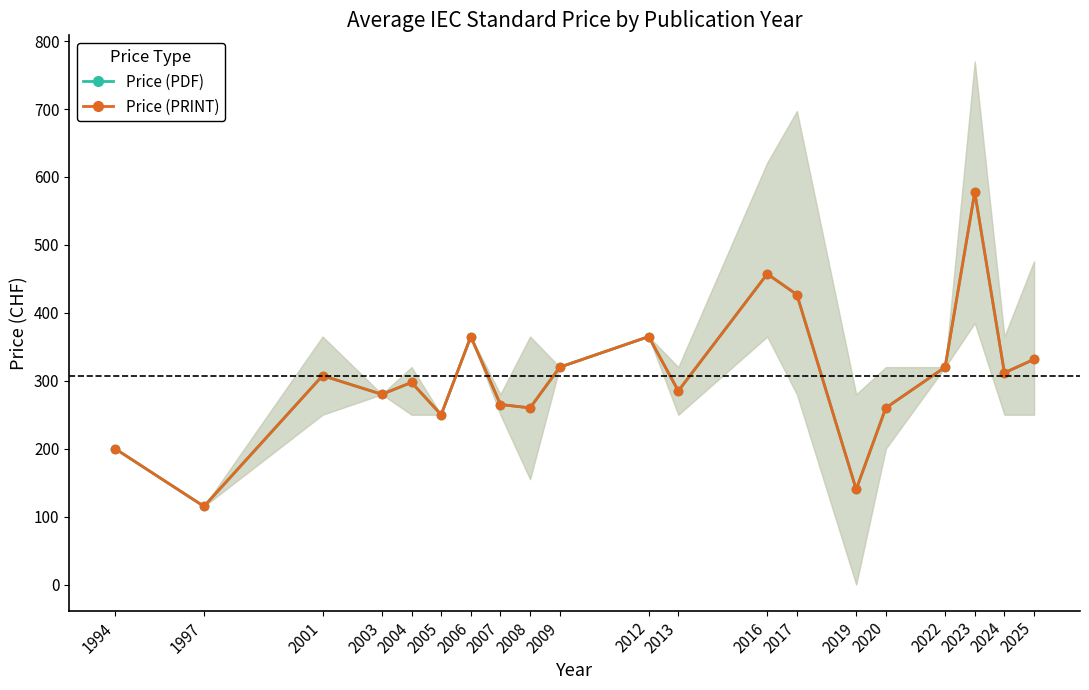

The Price (PRINT) series shows 387.0 at 2005. True or false?

False